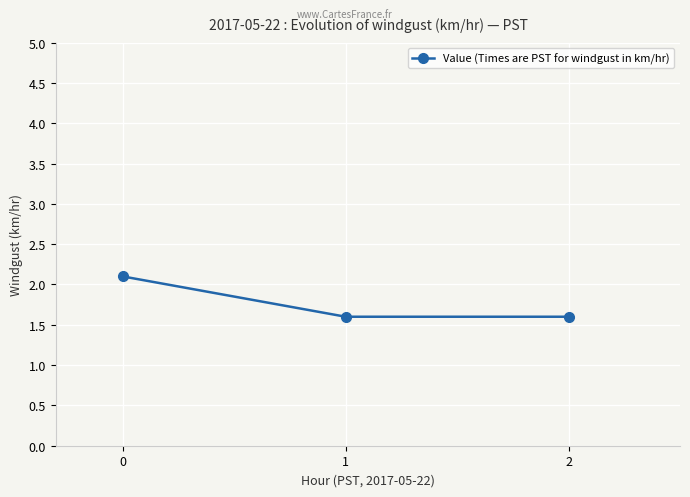

What is the value of the 3rd point from the left?

1.6